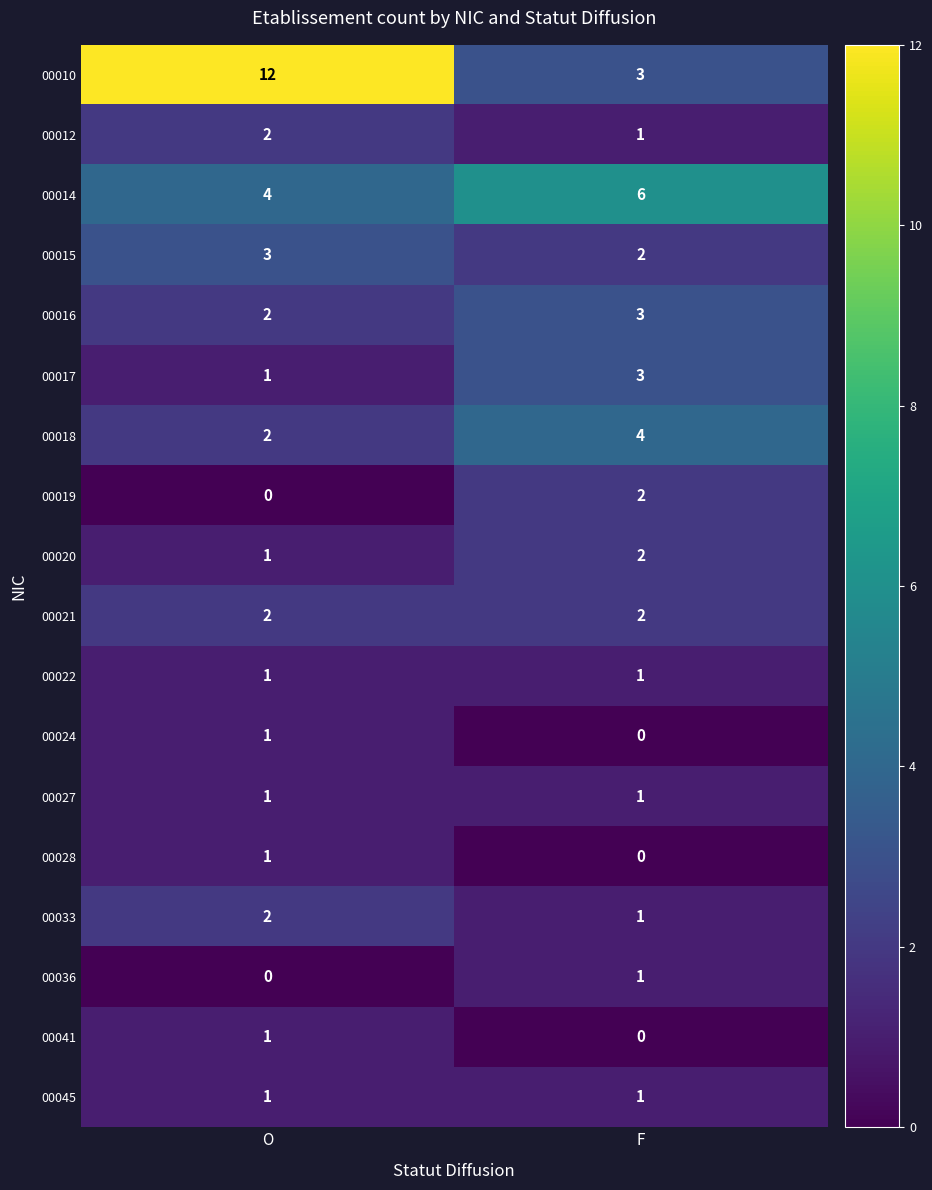

What is the sum of the 00033 values at O and F?

3